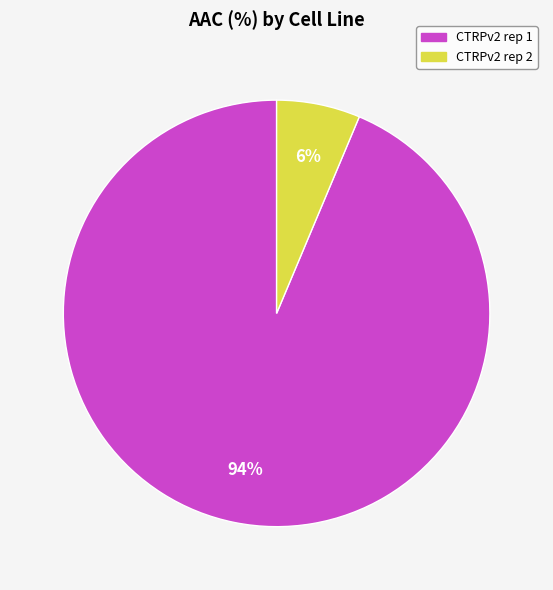

Which slice is the smallest?

CTRPv2 rep 2